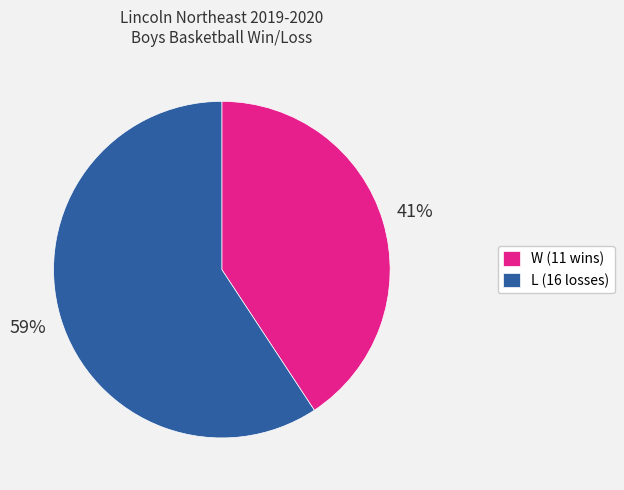

What is the smallest slice in the pie chart?

W